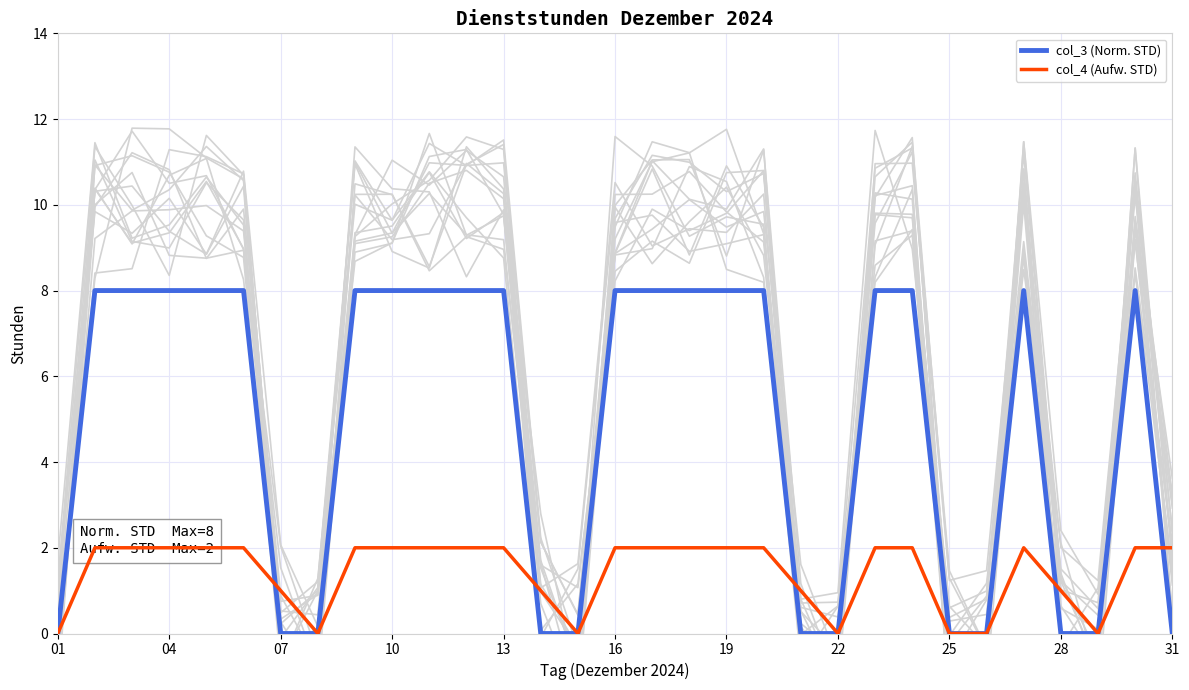

Reading left to right, extract all data points from this chart.

col_3 (Norm. STD): 0	8	8	8	8	8	0	0	8	8	8	8	8	0	0	8	8	8	8	8	0	0	8	8	0	0	8	0	0	8	0
col_4 (Aufw. STD): 0	2	2	2	2	2	1	0	2	2	2	2	2	1	0	2	2	2	2	2	1	0	2	2	0	0	2	1	0	2	2